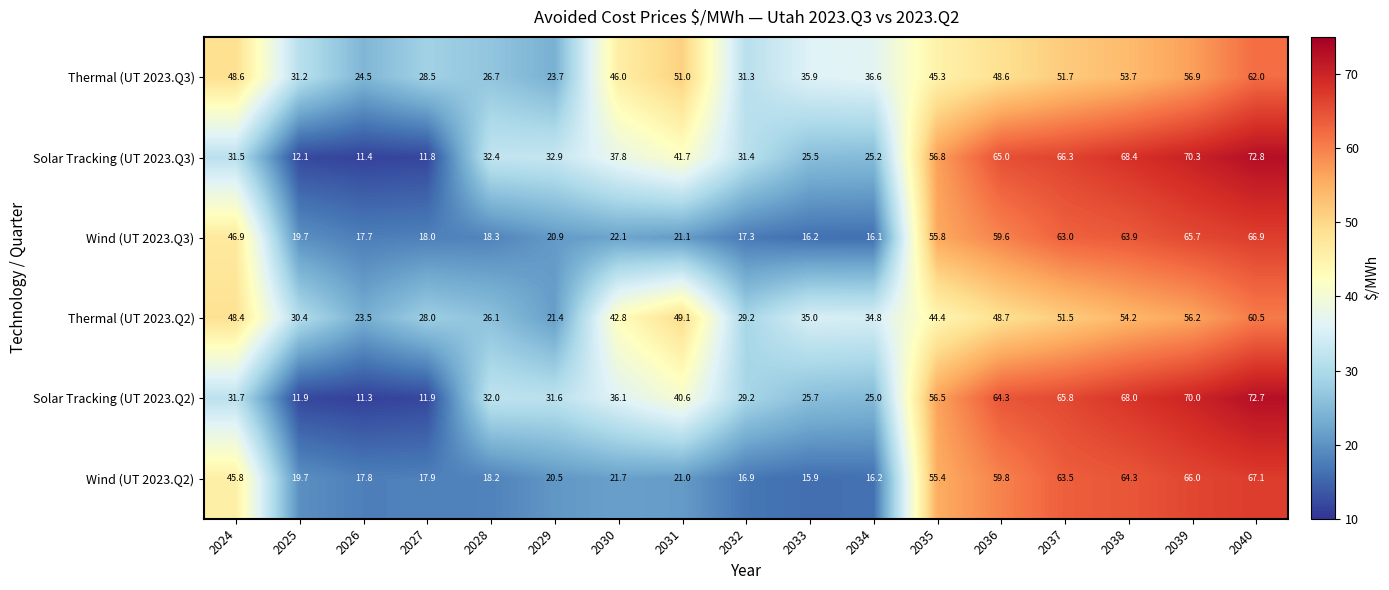

Rank the series by their maximum value, from highest to lowest.

Solar Tracking (UT 2023.Q3), Solar Tracking (UT 2023.Q2), Wind (UT 2023.Q2), Wind (UT 2023.Q3), Thermal (UT 2023.Q3), Thermal (UT 2023.Q2)